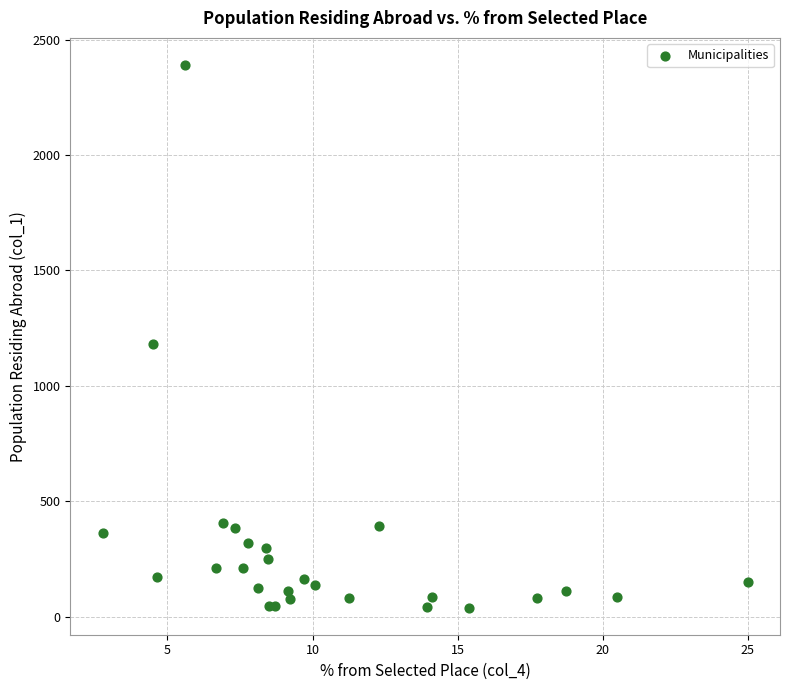

What Y value in the scatter plot is closest to 1214?

1181